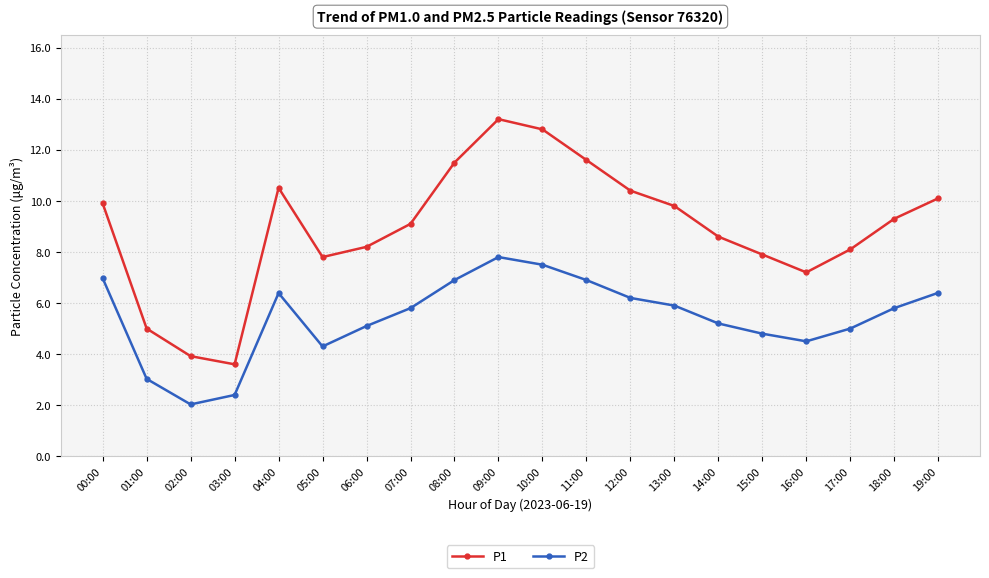

What value does the P1 series have at 15:00?

7.9